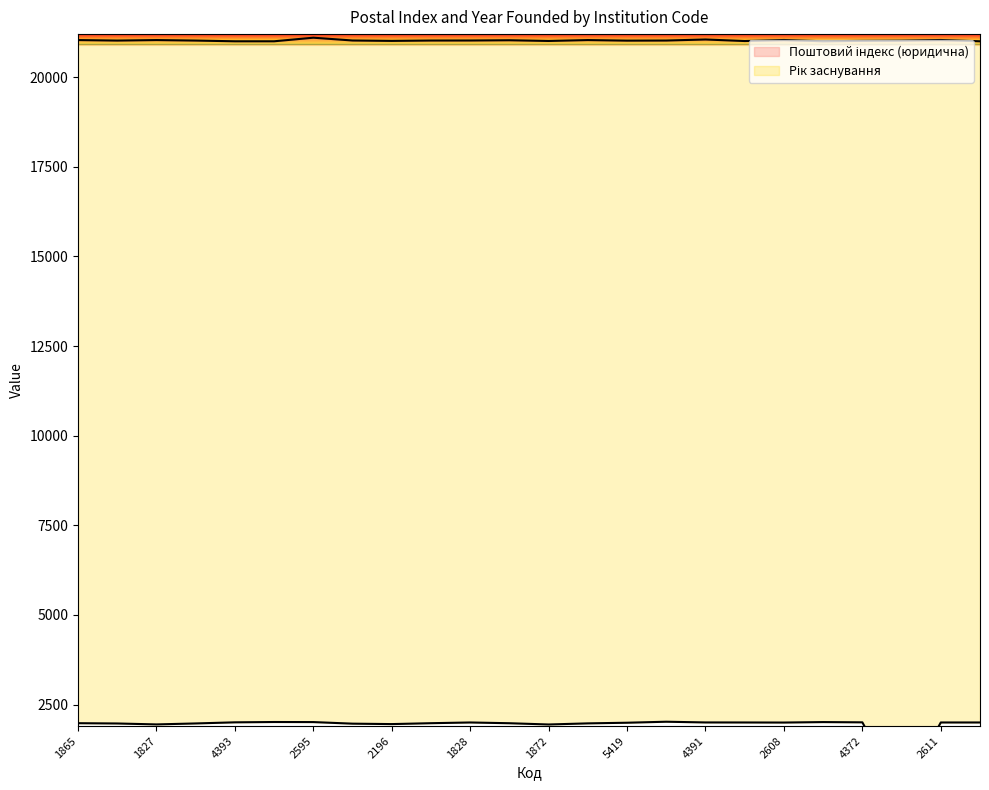

What is the spread (max minus min) of values at 1828?

19022